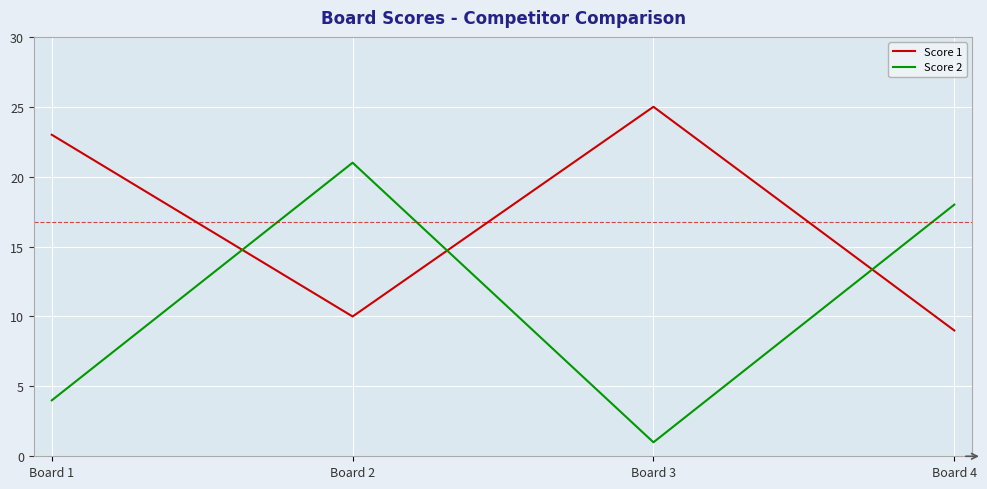

What is the difference between the maximum and second lowest values in the Score 2 series?

17